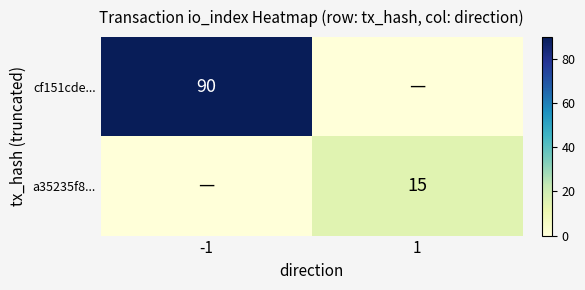

Is the value of a35235f8... at 1 greater than the value of cf151cde... at -1?

No